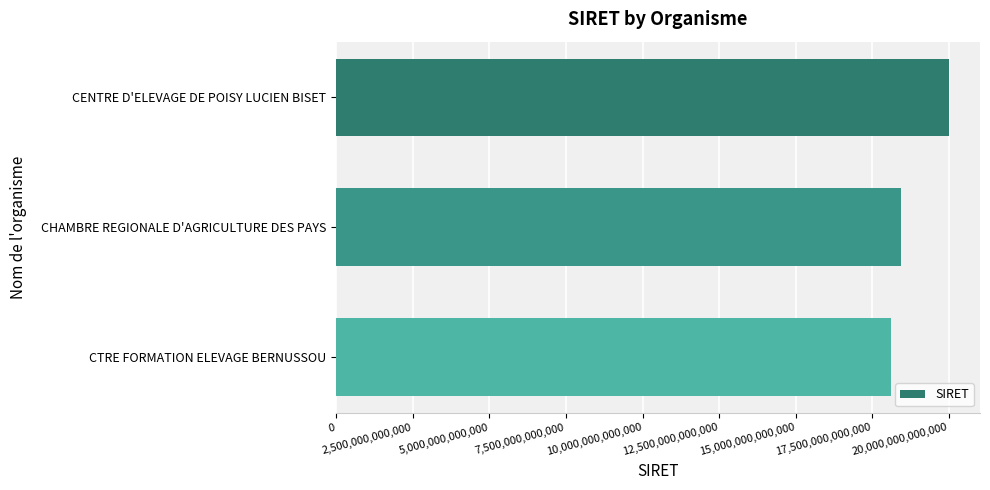

List the labels in order of value, largest first.

CENTRE D'ELEVAGE DE POISY LUCIEN BISET, CHAMBRE REGIONALE D'AGRICULTURE DES PAYS, CTRE FORMATION ELEVAGE BERNUSSOU